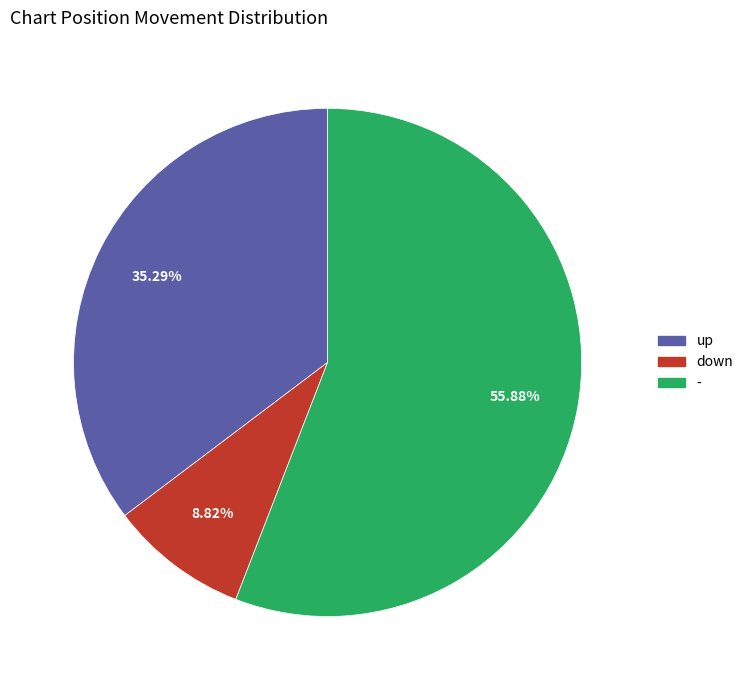

Which has a higher value, - or down?

-